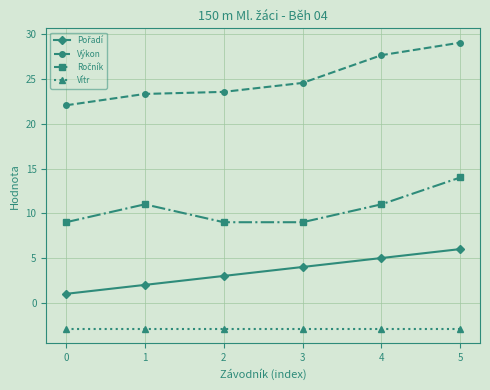

What is the spread (max minus min) of values at 1?

26.2